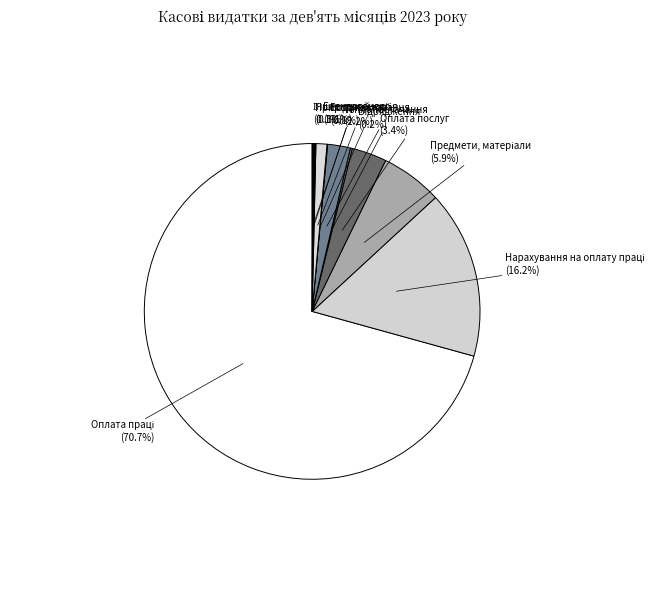

Is Теплопостачання the majority of the pie?

No